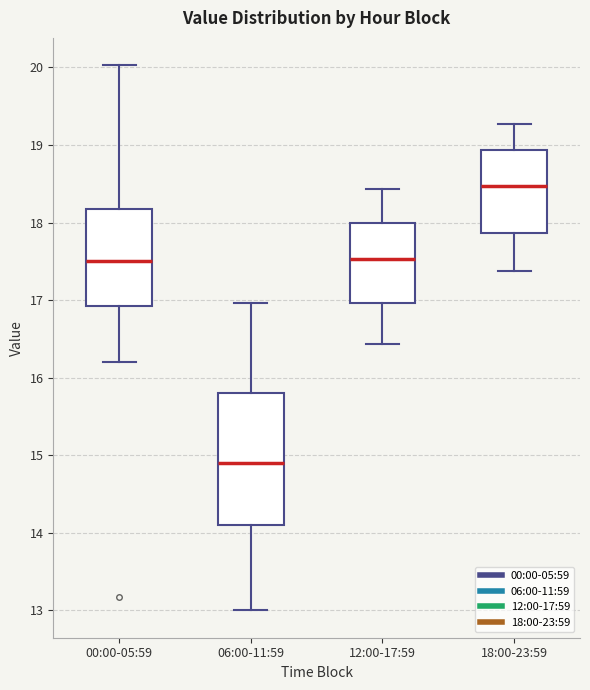

Comparing the boxes themselves (not the whiskers), which one is the tallest?

06:00-11:59